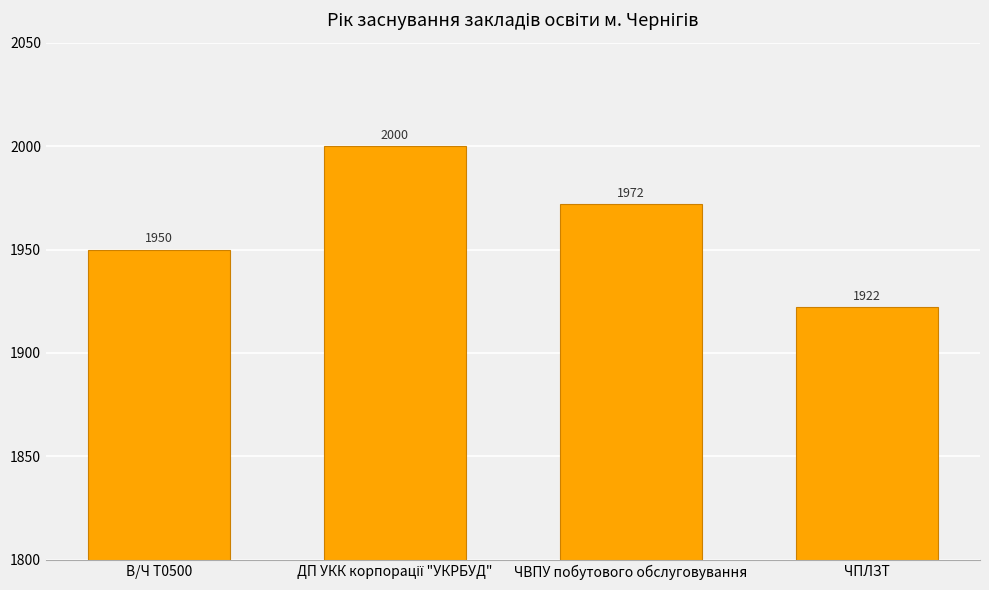

Is it true that the value at ЧПЛЗТ is 751?

False